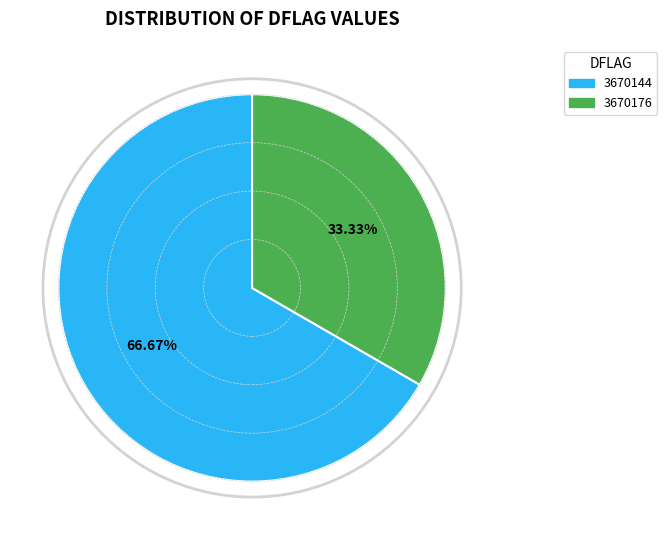

Which slice is the smallest?

3670176